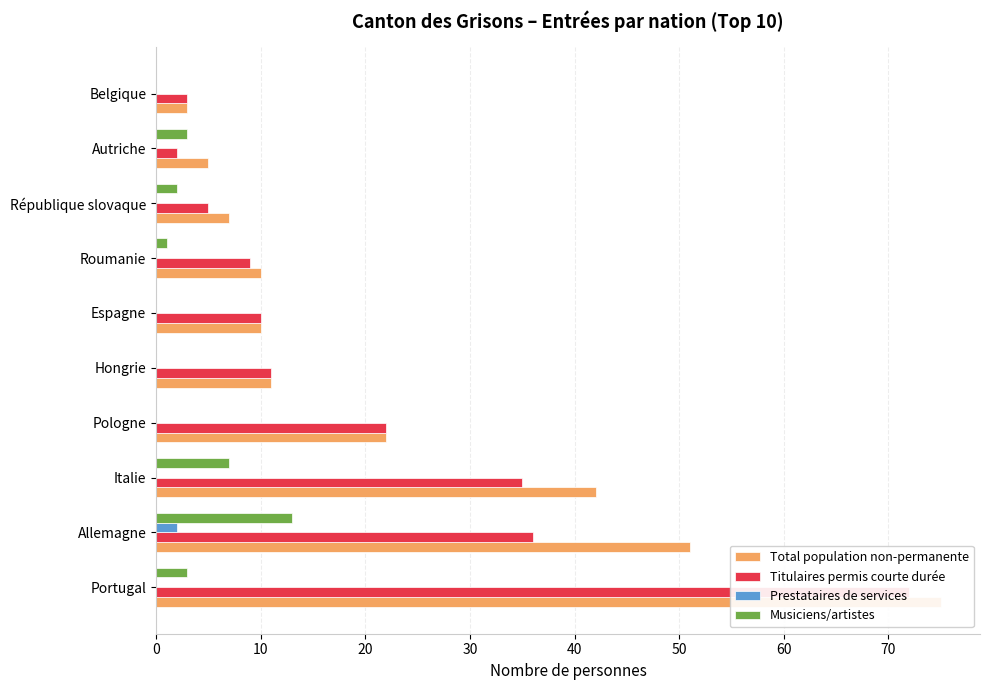

How many positive values does the Musiciens/artistes series have?

6